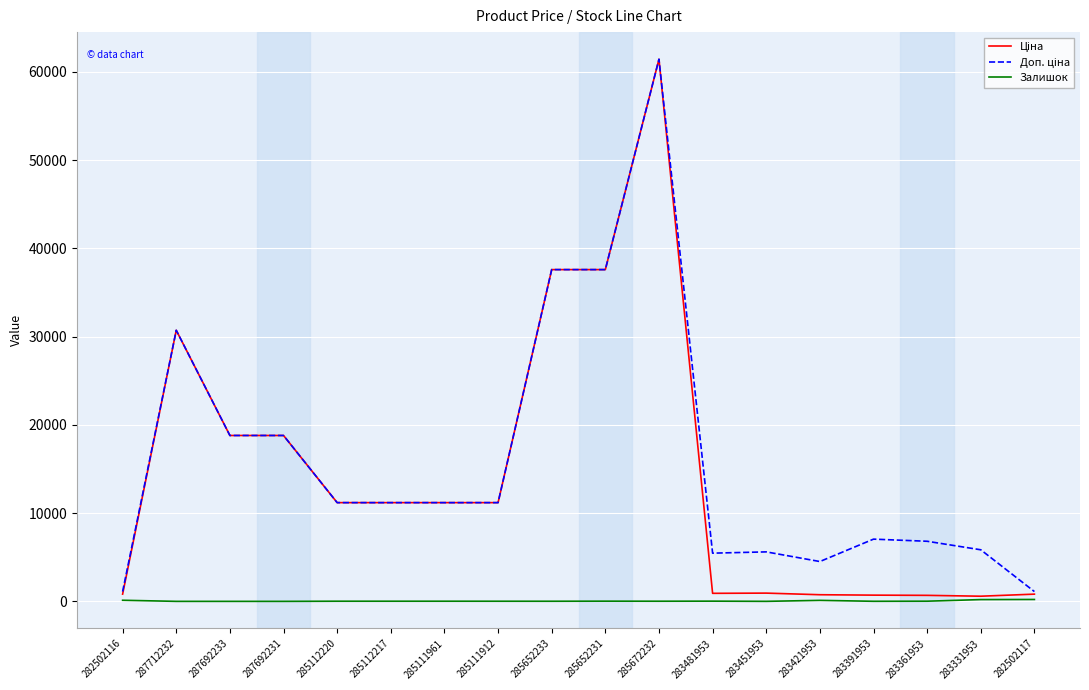

At which category is the sum across all series the highest?

285672232